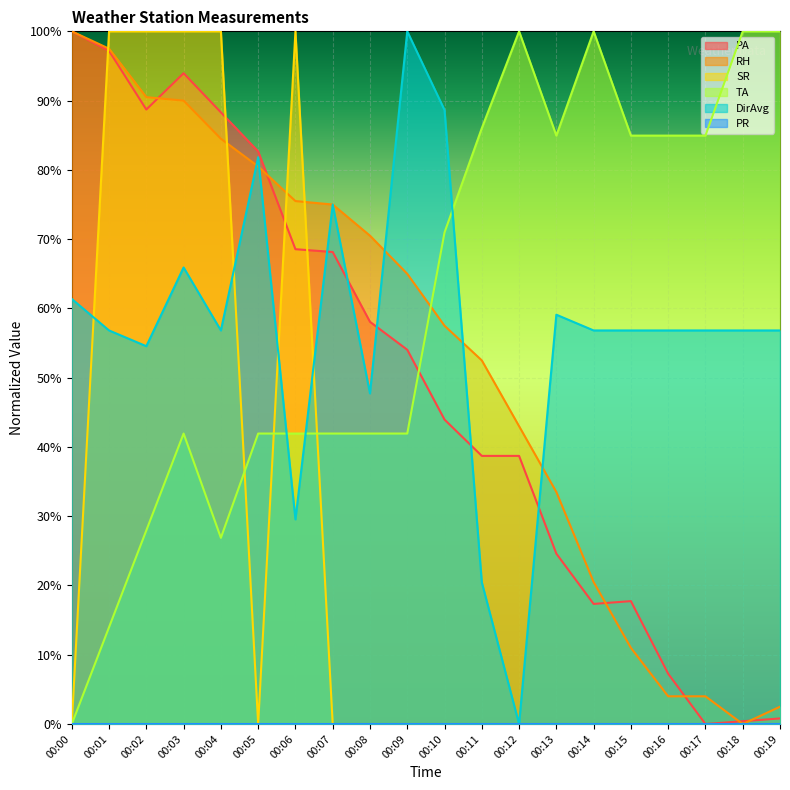

Does the chart display data point markers on the line(s)?

No